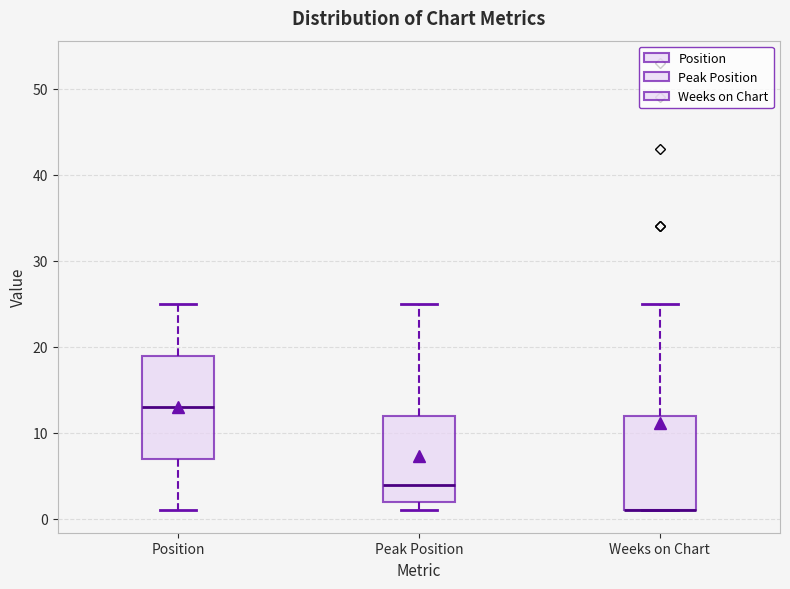

Reading left to right, read every box against the y-axis: the position of its median line, the range the box covers, and the ends of its whiskers. The values are not printed on the chart, so give them approximately, as read against the axis.

Position: median 13, box 7 to 19, whiskers 1 to 25
Peak Position: median 4, box 2 to 12, whiskers 1 to 25
Weeks on Chart: median 1 (drawn on the box's lower edge), box 1 to 12, whiskers 1 to 25